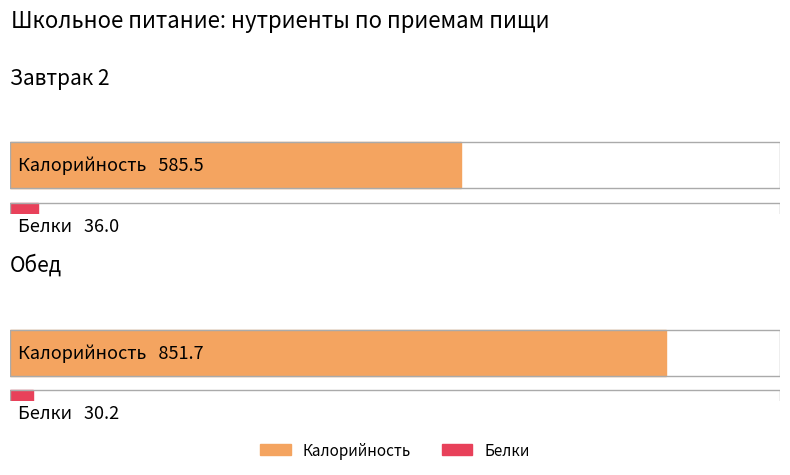

The value of Белки at Обед is 18.7. True or false?

False